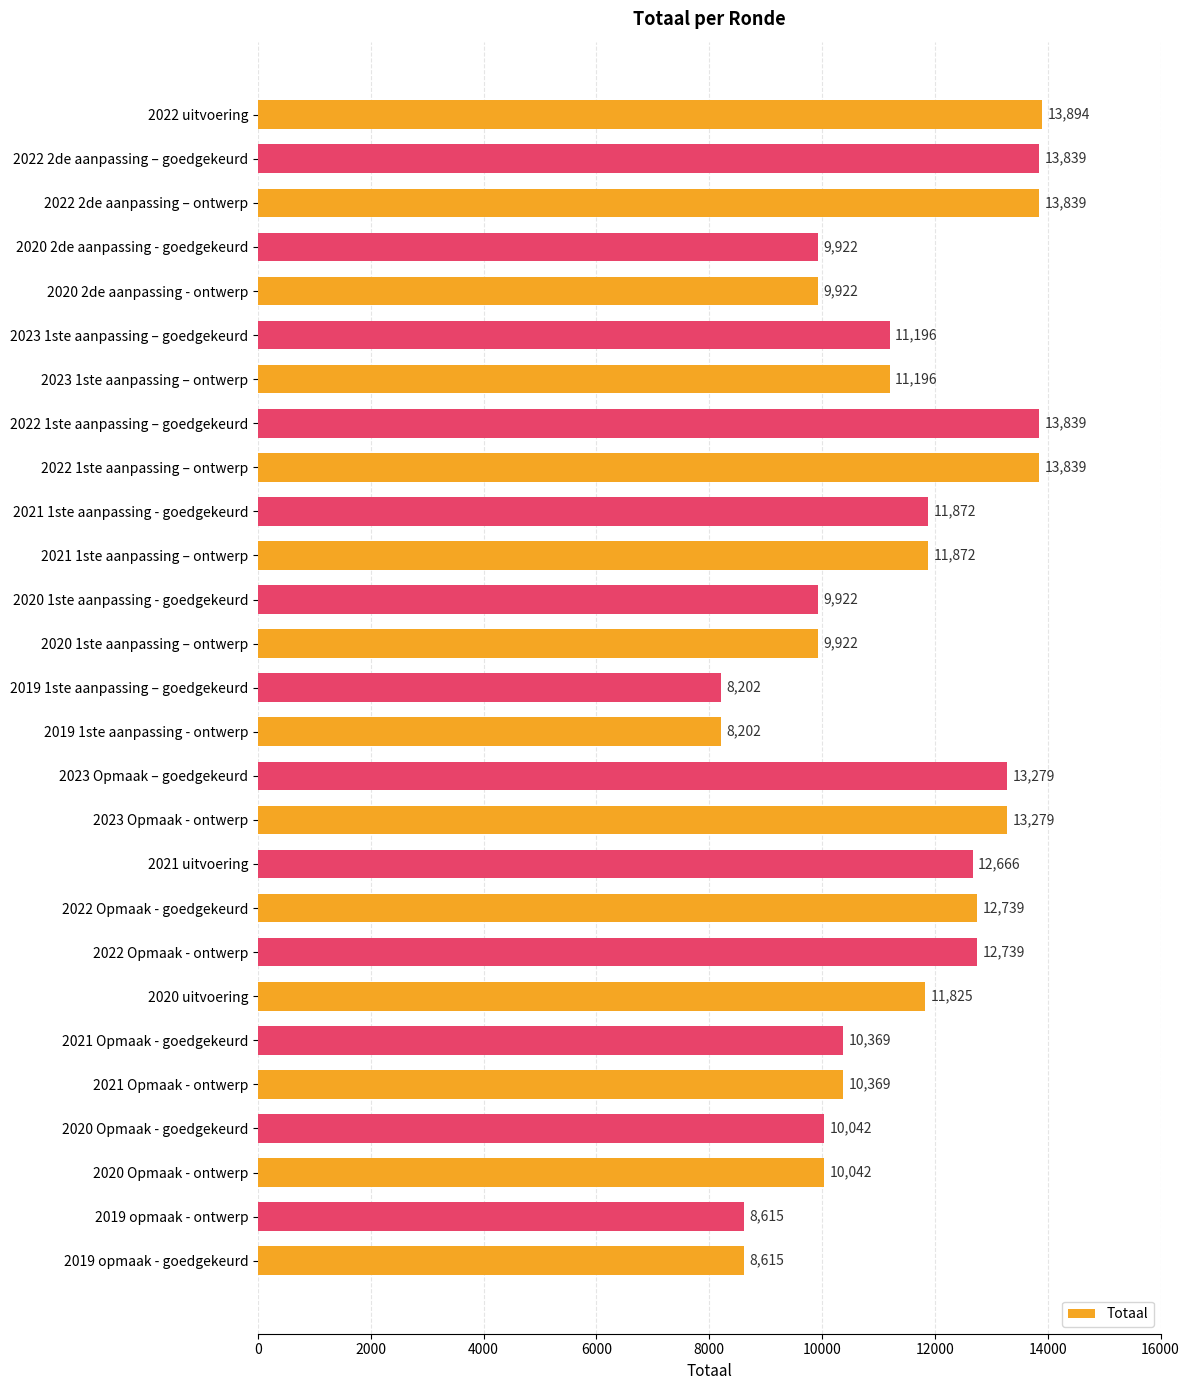

Reading top to bottom, what are all the values shown in this chart?

2022 uitvoering=13894	2022 2de aanpassing – goedgekeurd=13839	2022 2de aanpassing – ontwerp=13839	2020 2de aanpassing - goedgekeurd=9922	2020 2de aanpassing - ontwerp=9922	2023 1ste aanpassing – goedgekeurd=11196	2023 1ste aanpassing – ontwerp=11196	2022 1ste aanpassing – goedgekeurd=13839	2022 1ste aanpassing – ontwerp=13839	2021 1ste aanpassing - goedgekeurd=11872	2021 1ste aanpassing – ontwerp=11872	2020 1ste aanpassing - goedgekeurd=9922	2020 1ste aanpassing – ontwerp=9922	2019 1ste aanpassing – goedgekeurd=8202	2019 1ste aanpassing - ontwerp=8202	2023 Opmaak – goedgekeurd=13279	2023 Opmaak - ontwerp=13279	2021 uitvoering=12666	2022 Opmaak - goedgekeurd=12739	2022 Opmaak - ontwerp=12739	2020 uitvoering=11825	2021 Opmaak - goedgekeurd=10369	2021 Opmaak - ontwerp=10369	2020 Opmaak - goedgekeurd=10042	2020 Opmaak - ontwerp=10042	2019 opmaak - ontwerp=8615	2019 opmaak - goedgekeurd=8615